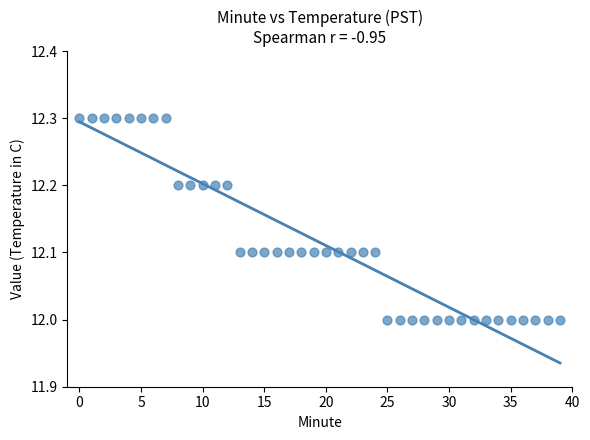

What is the range of Y values (max minus min)?

0.3